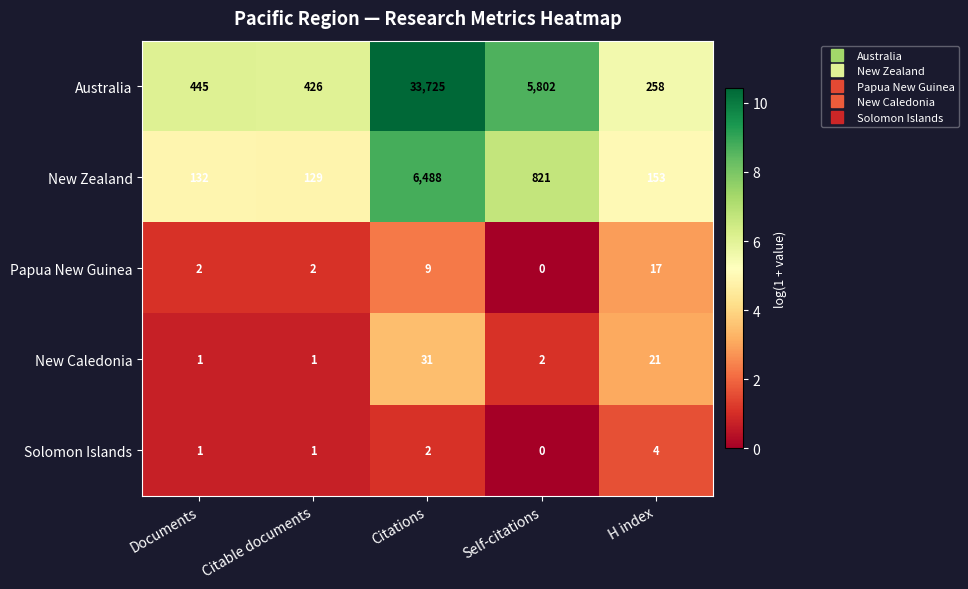

The Australia series shows 258 at H index. True or false?

True